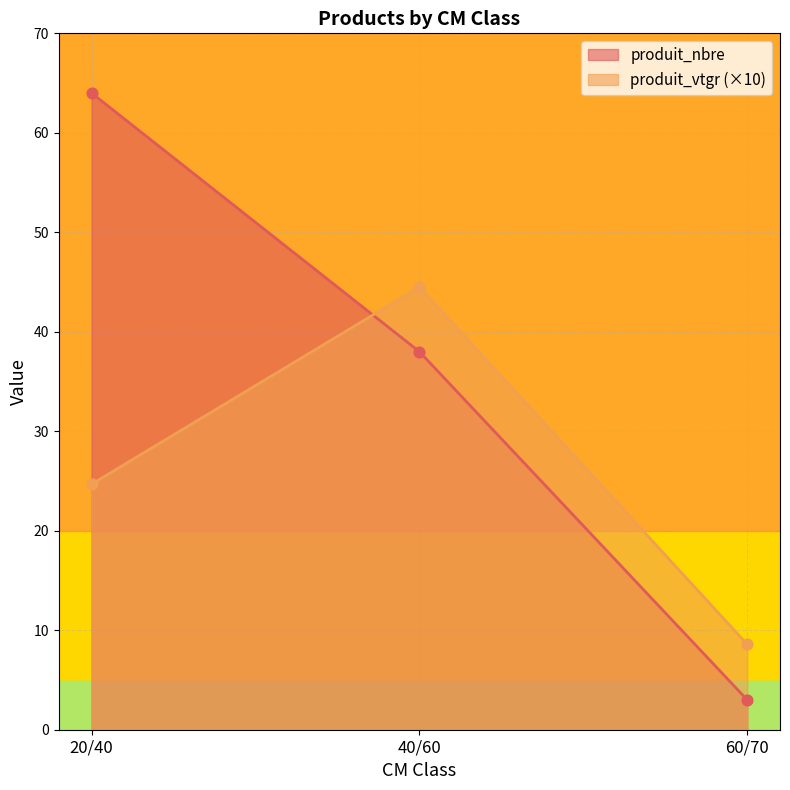

Which series has the largest Y range (max minus min)?

produit_nbre